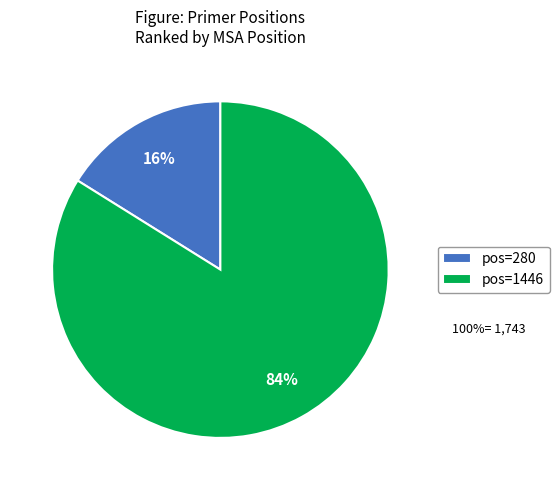

Is it true that pos=1446 is 91% of the pie?

False